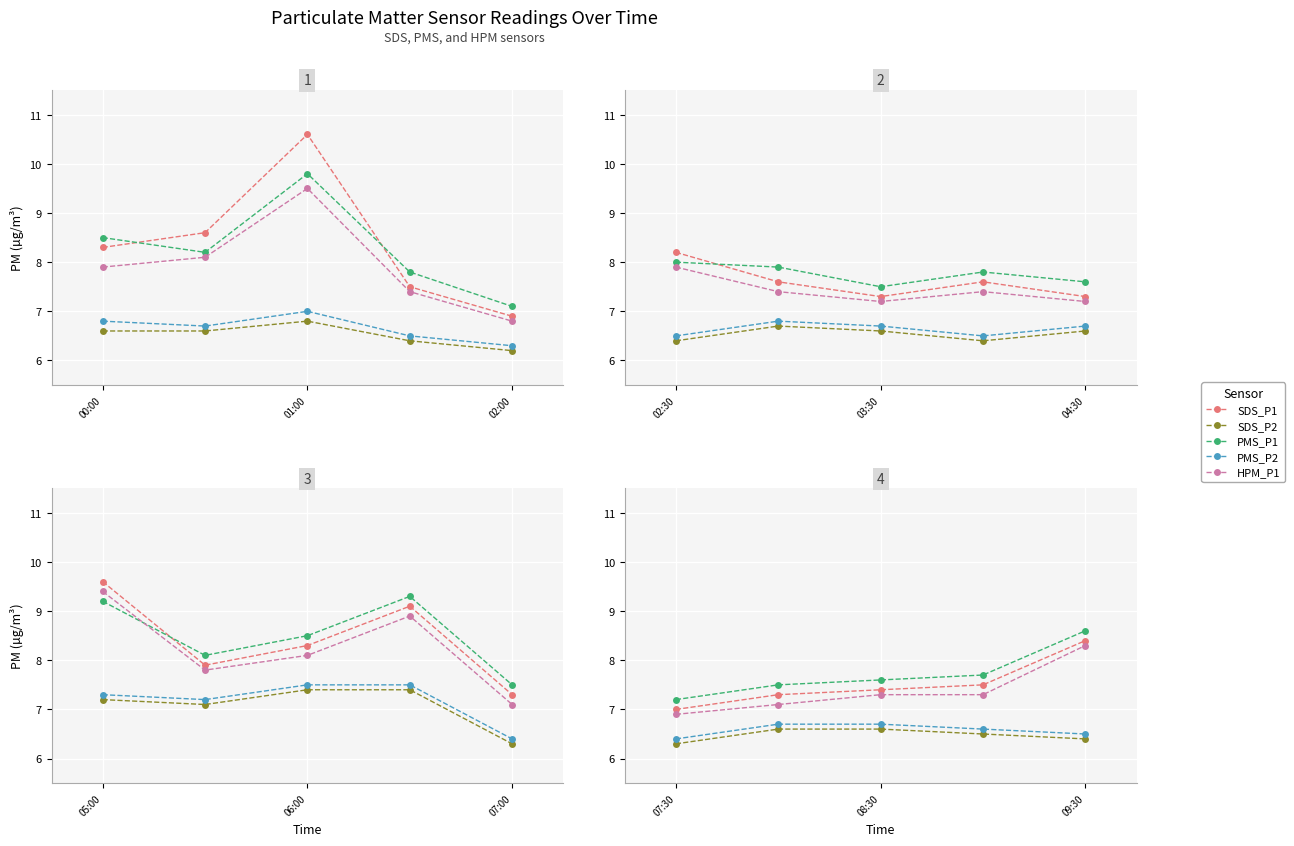

True or false: PMS_P1 has a value of 10.4 at 02:00.

False